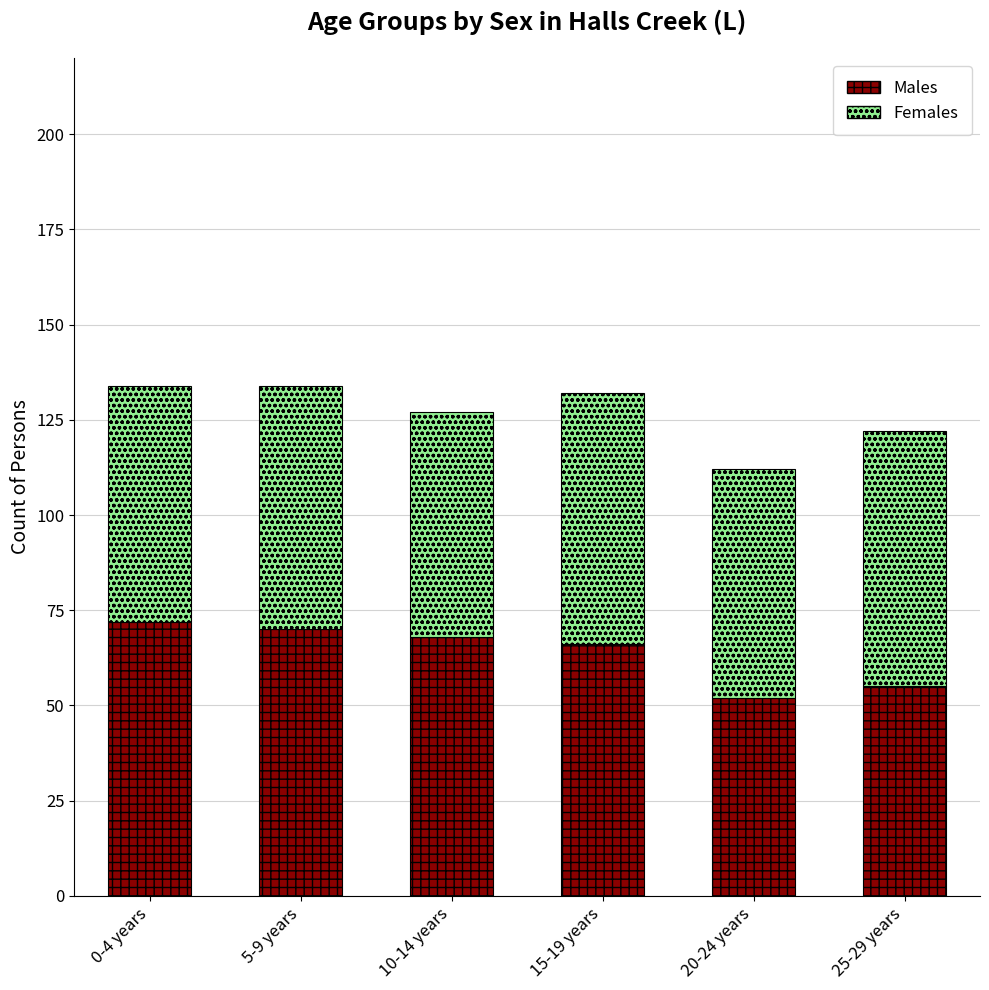

Does the chart contain stacked bars?

Yes